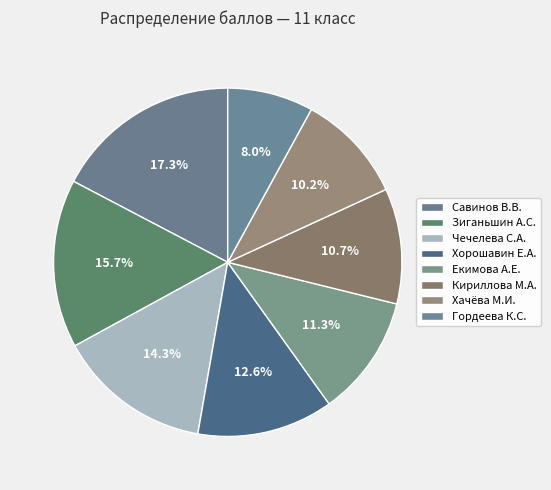

Which slice is the smallest?

Гордеева Карина Сергеевна